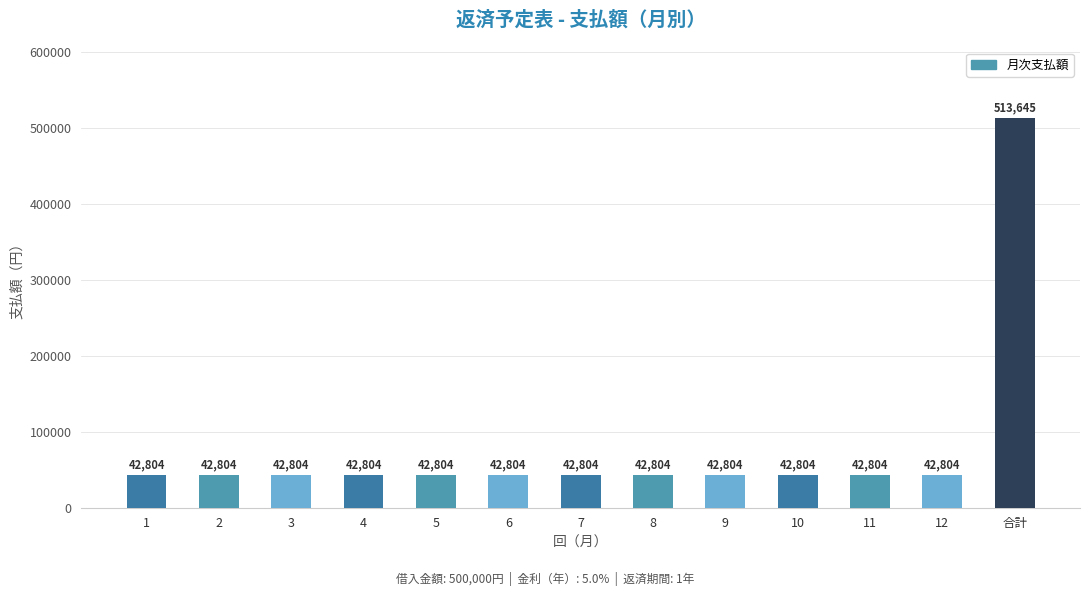

What is the label of the 9th bar from the right?

5